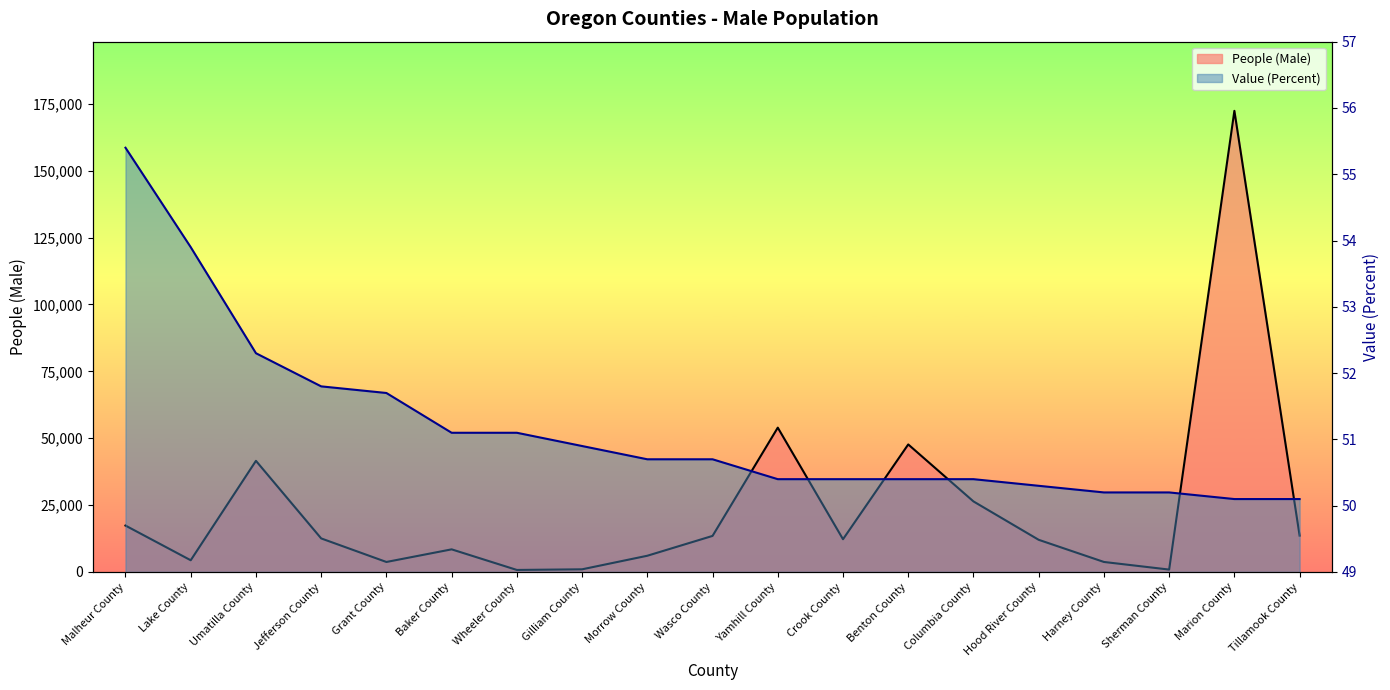

Is it true that Value (Percent) equals 17.5 at Crook County?

False